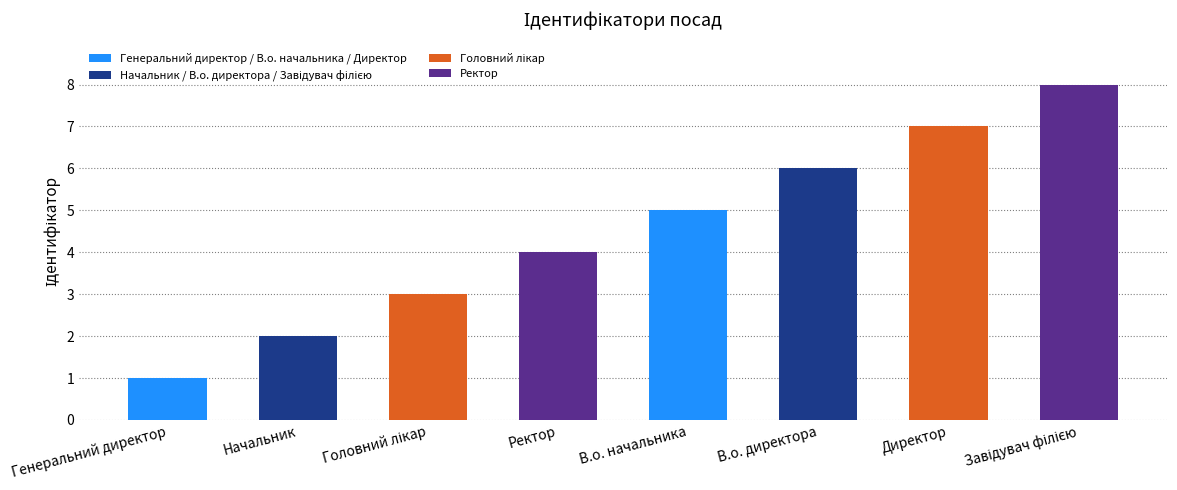

Where is the data nearest to the value 4?

Ректор